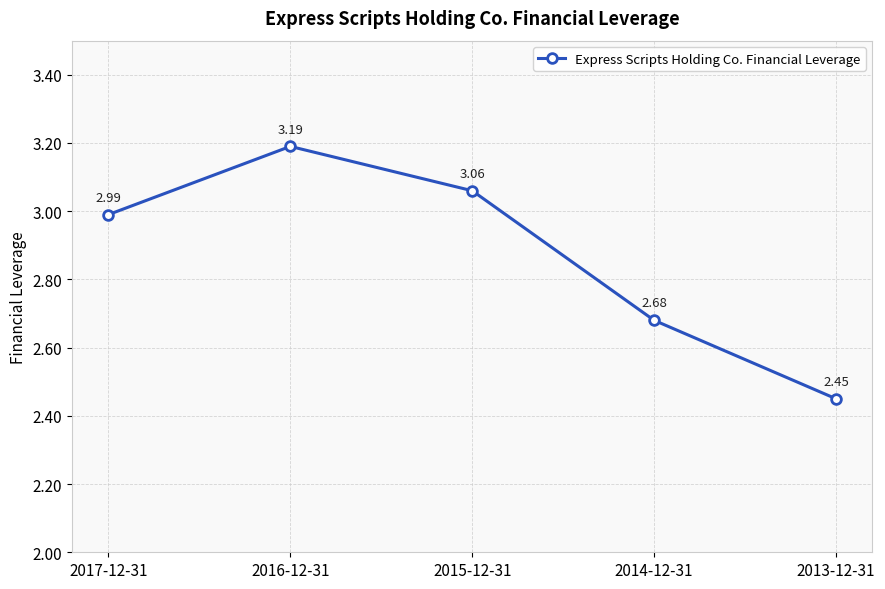

The chart shows a value of 1.0 at 2015-12-31. True or false?

False